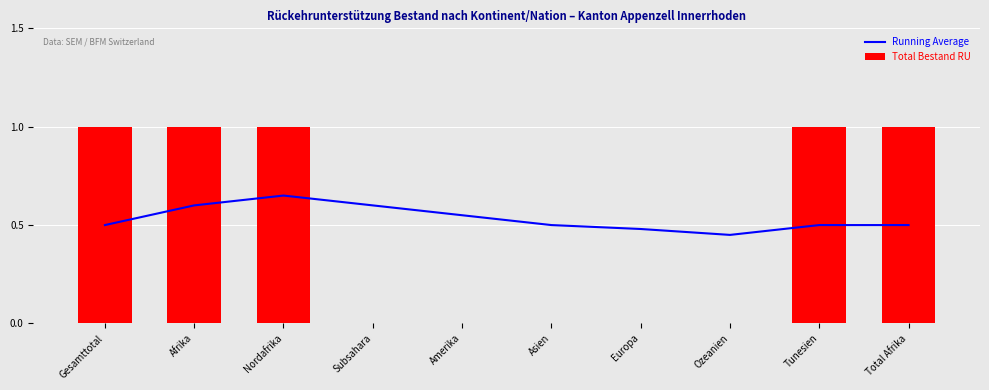

What are all the series names shown in the legend?

Running Average, Total Bestand RU